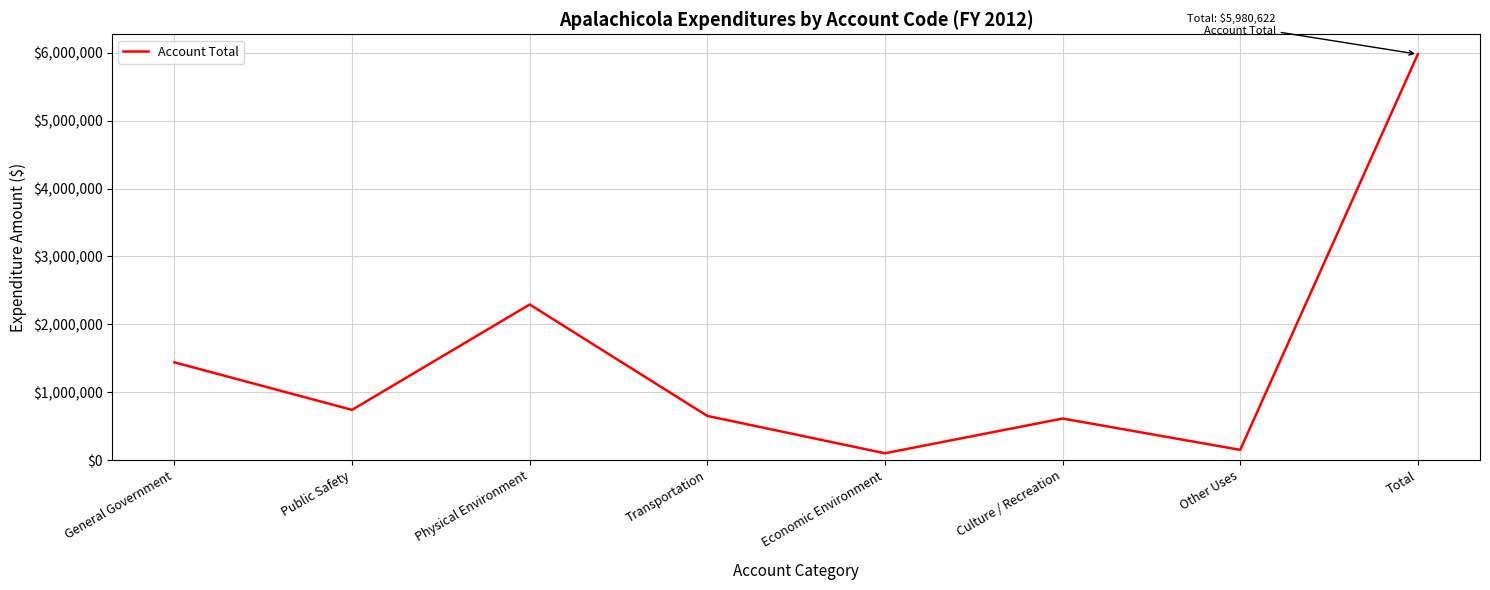

Which category has the lowest value across all series?

Economic Environment